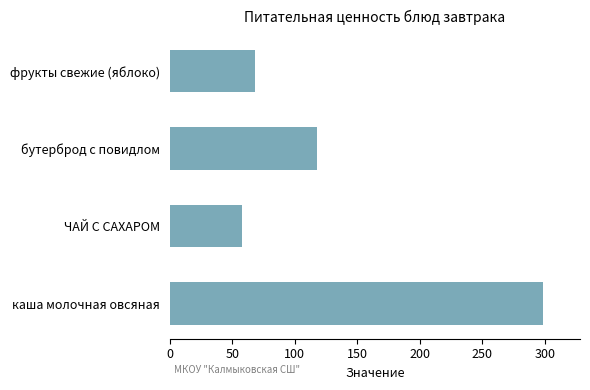

Approximately how many times larger is the value at каша молочная овсяная compared to фрукты свежие (яблоко)?

4.4